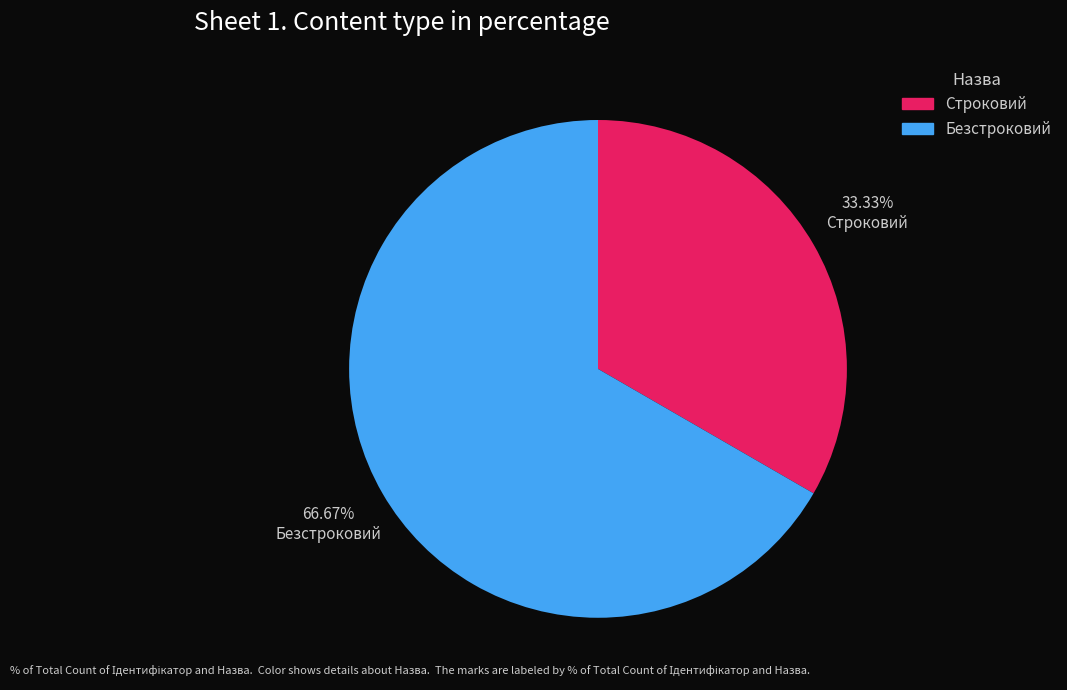

Is the sum of Безстроковий and Строковий greater than half?

Yes